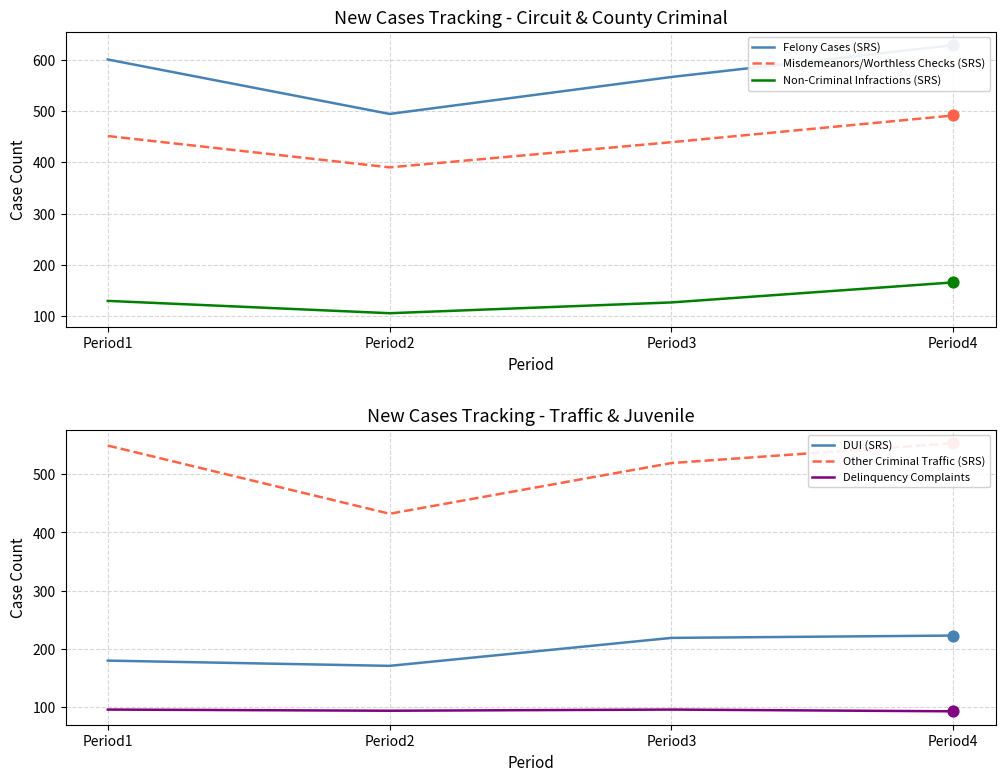

What is the total value across all series at Period1?

2006